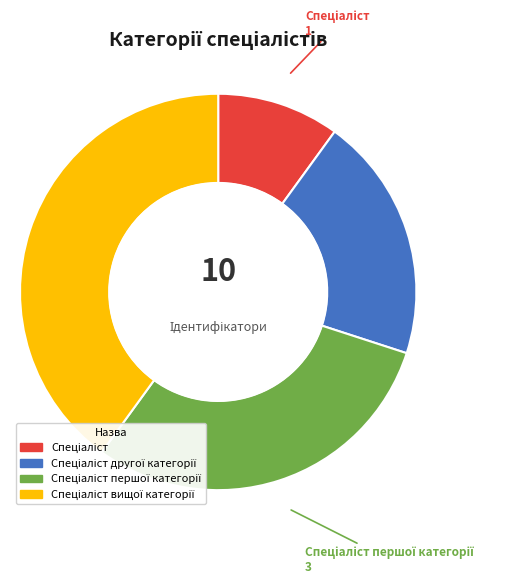

Is there any slice that represents more than half of the pie?

No